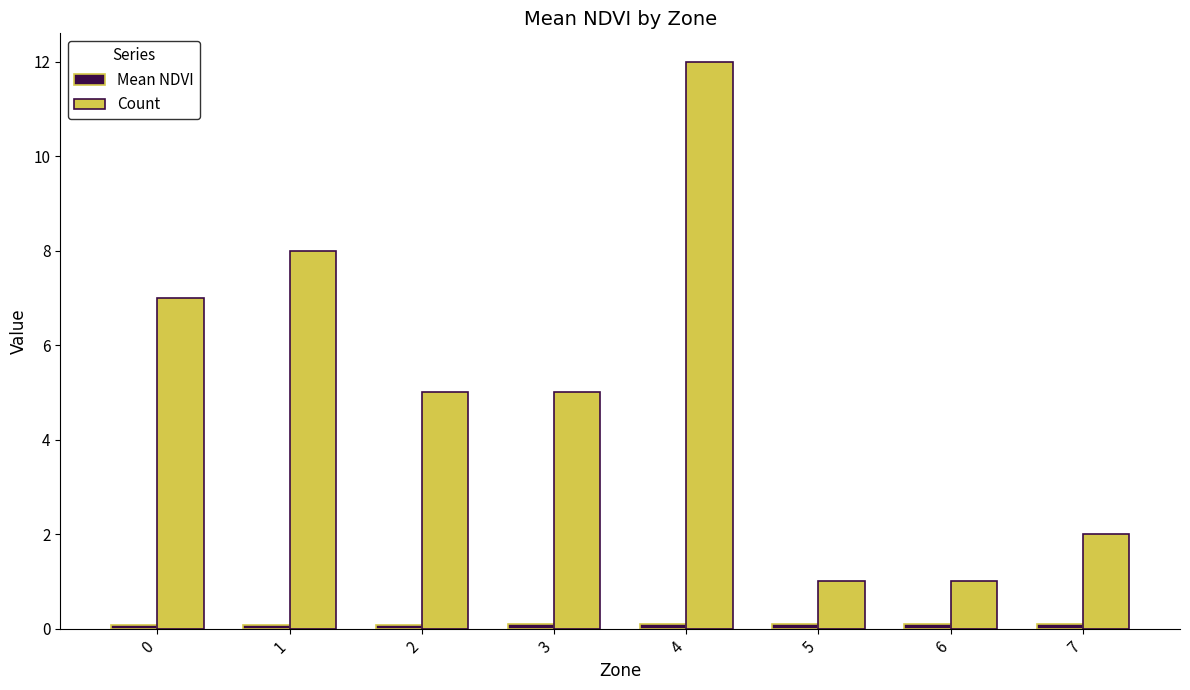

The Count series shows 1.0 at 6. True or false?

True